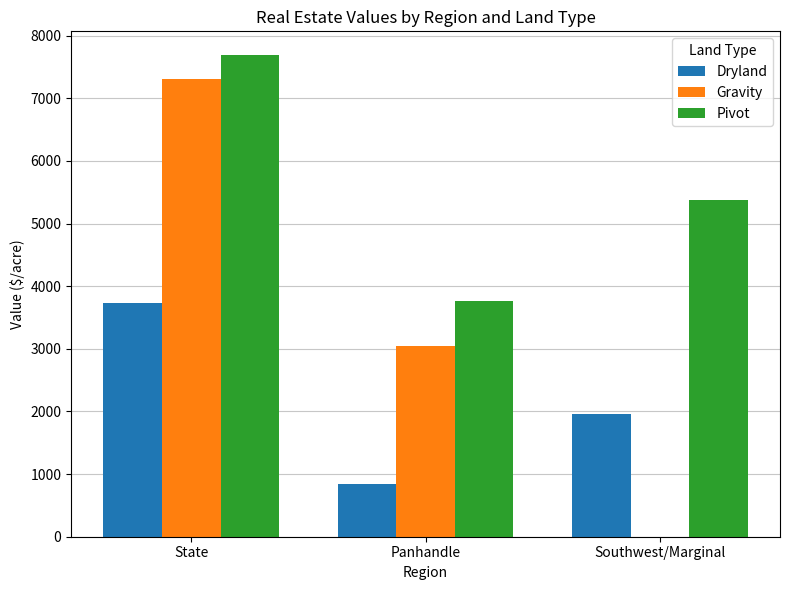

What is the sum of the Gravity values at Southwest/Marginal and Panhandle?

3040.0